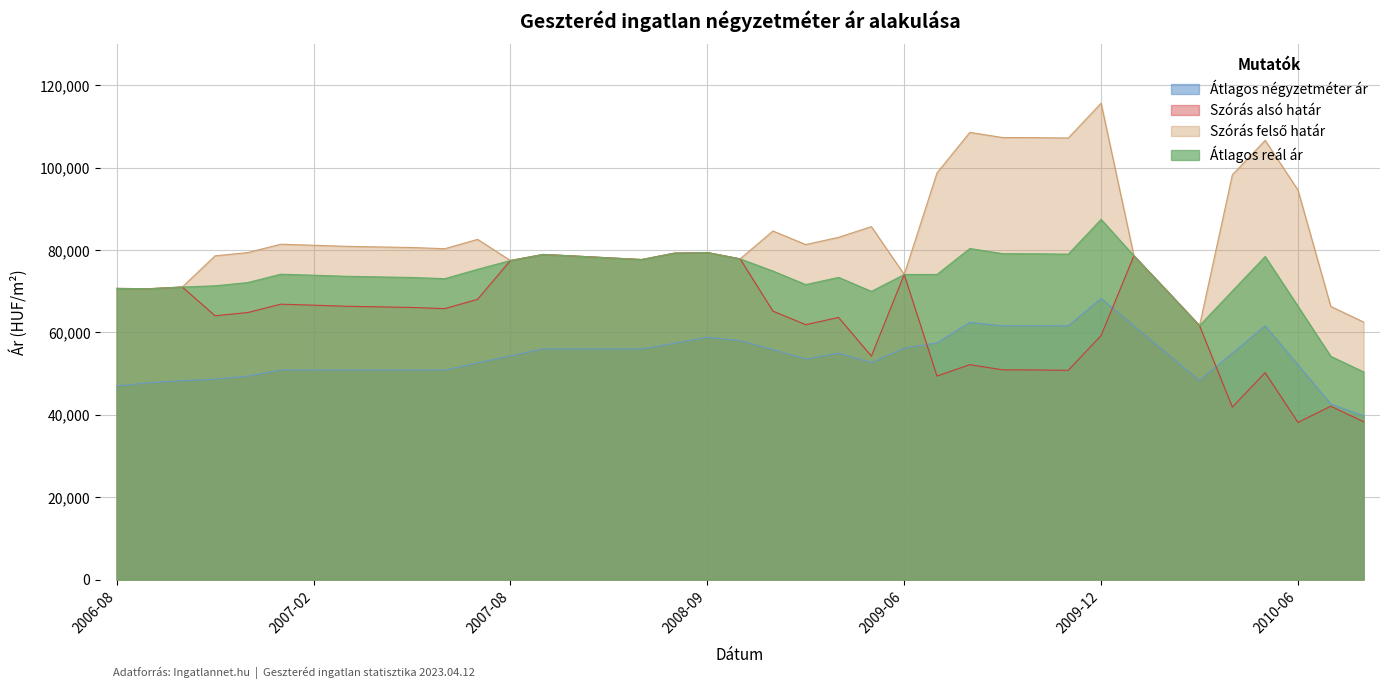

What is the label of the 22nd point from the left?

2009-02